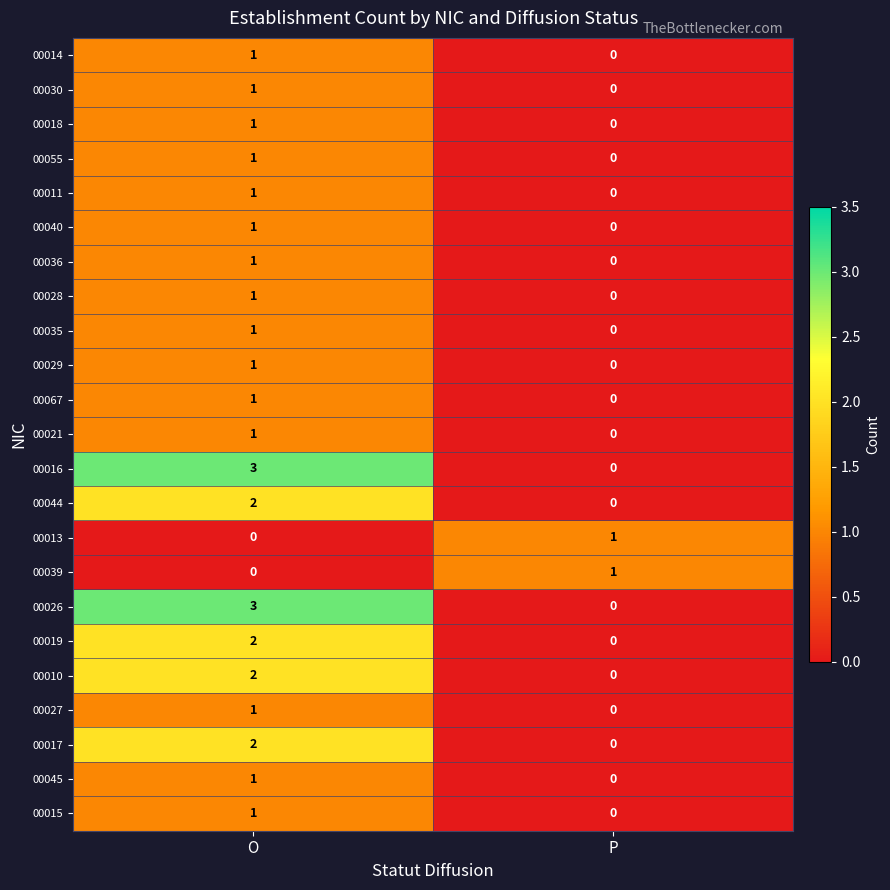

Which category has the highest value across all series?

O